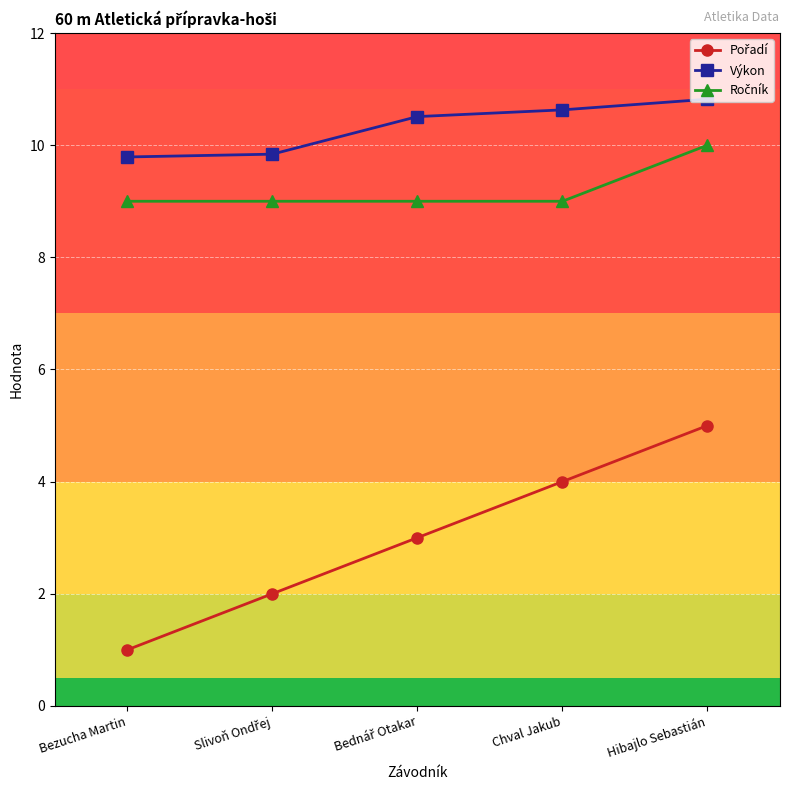

Count the Výkon values in the range 9 to 10.

2